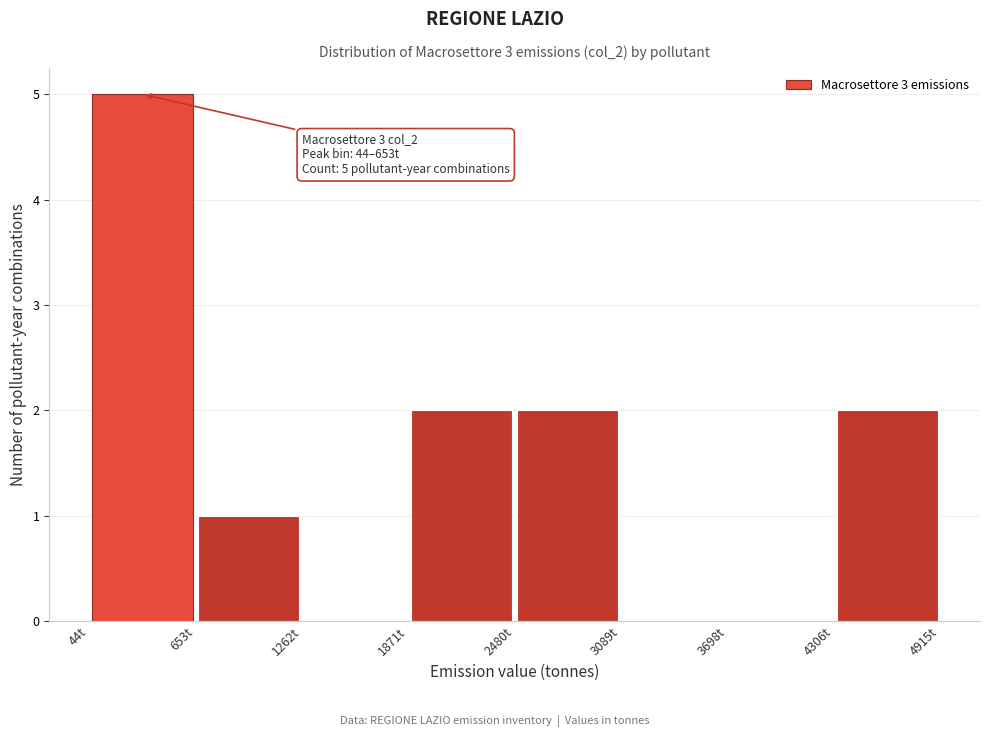

Over which range of the x-axis is the bar tallest?

0 to 700